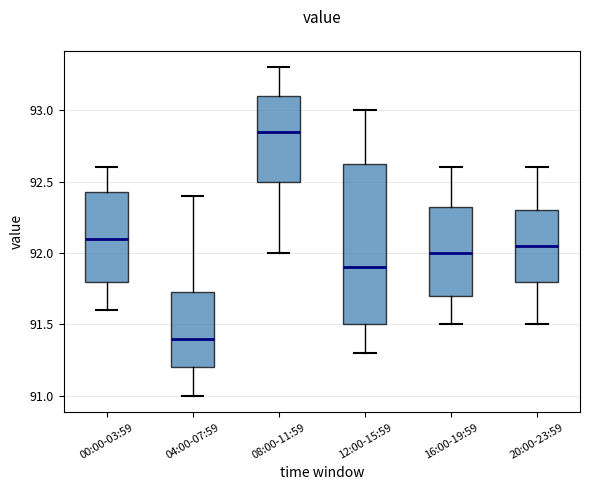

Comparing the boxes themselves (not the whiskers), which one is the tallest?

12:00-15:59